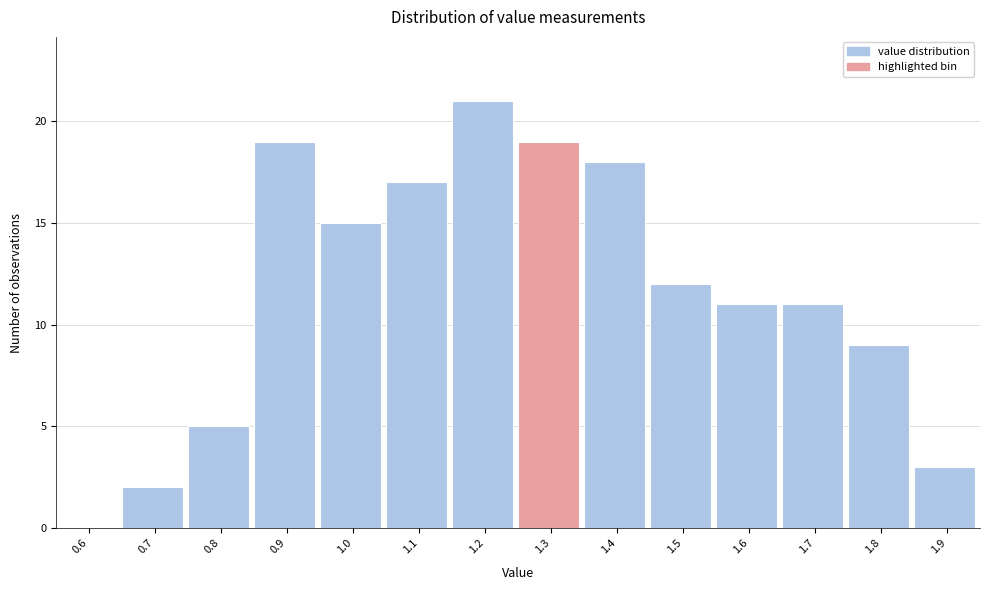

Reading right to left, transcribe all the data shown in this chart.

1.9=3	1.8=9	1.7=11	1.6=11	1.5=12	1.4=18	1.3=19	1.2=21	1.1=17	1.0=15	0.9=19	0.8=5	0.7=2	0.6=0